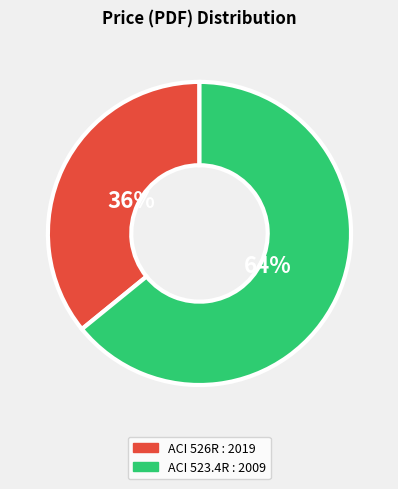

To the nearest percent, what percentage of the pie is ACI 523.4R : 2009?

64%